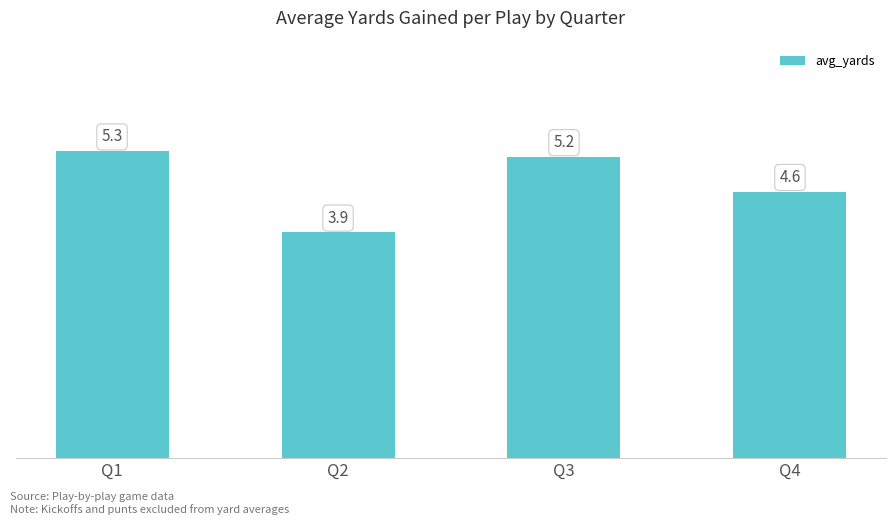

Reading left to right, list all the values displayed in this chart.

Q1=5.3	Q2=3.9	Q3=5.2	Q4=4.6